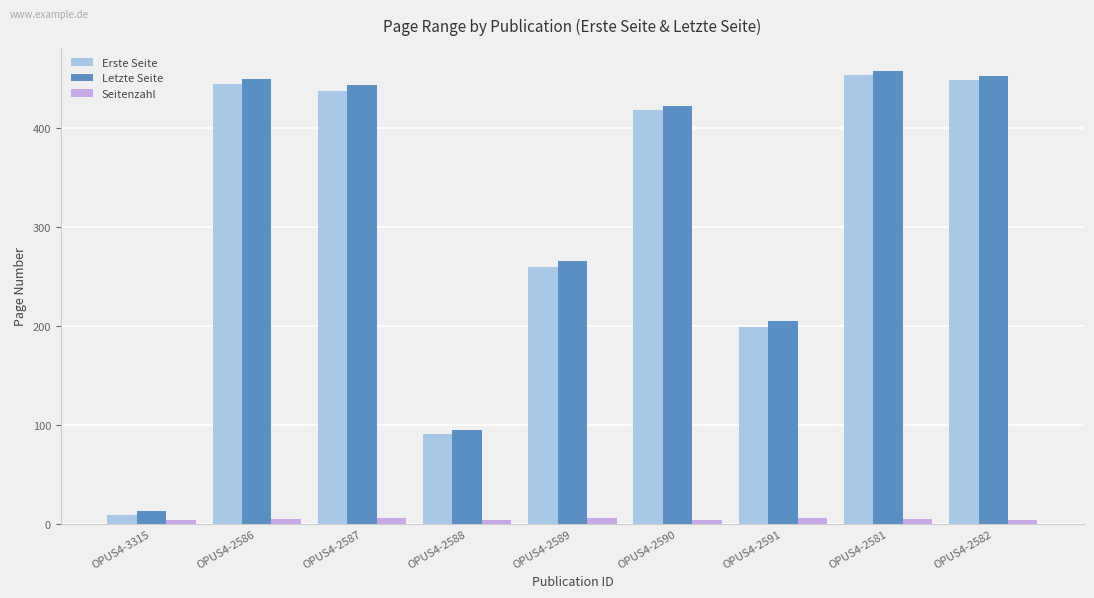

How many values in the Letzte Seite series are below 422?

4